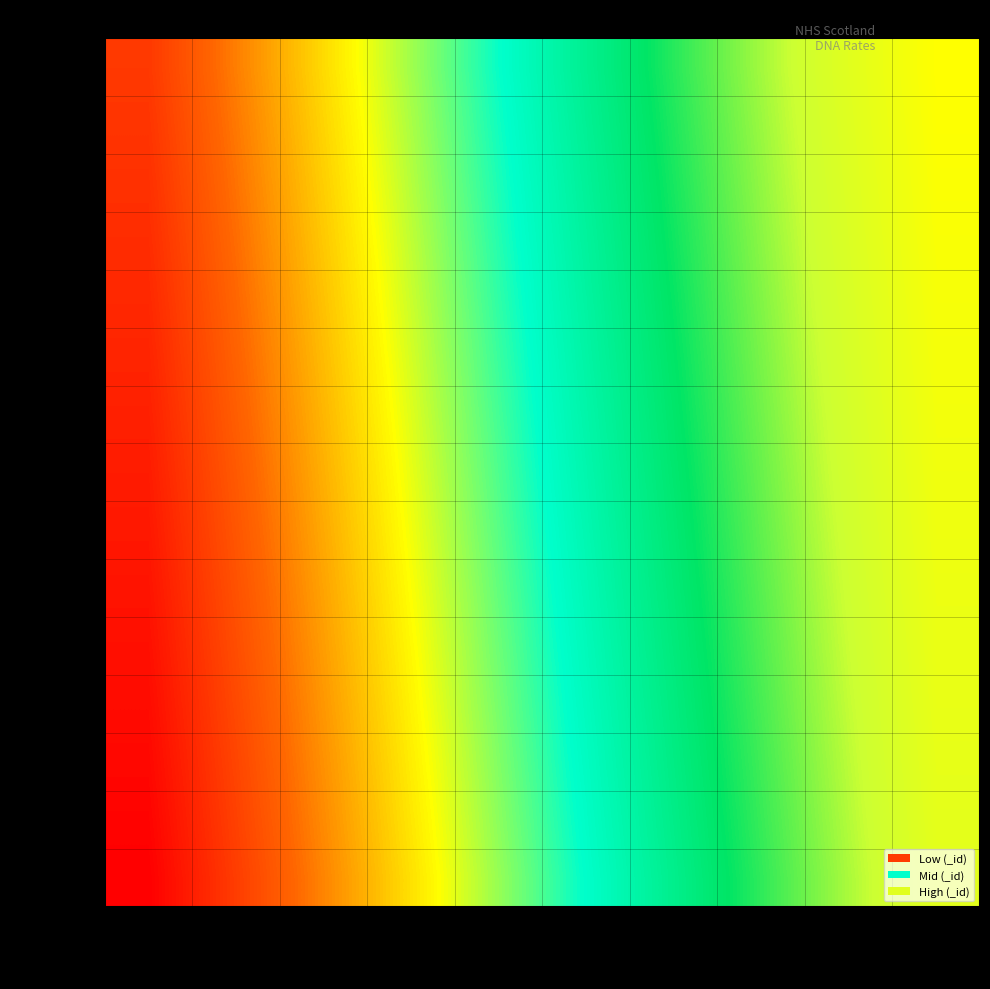

Reading left to right, list all the values displayed in this chart.

S08000015: 2015Q4=1	2016Q1=16	2016Q2=31	2016Q3=46	2016Q4=61	2017Q1=76	2017Q2=91	2017Q3=106	2017Q4=121	2018Q1=136
S08000016: 2015Q4=2	2016Q1=17	2016Q2=32	2016Q3=47	2016Q4=62	2017Q1=77	2017Q2=92	2017Q3=107	2017Q4=122	2018Q1=137
S08000017: 2015Q4=3	2016Q1=18	2016Q2=33	2016Q3=48	2016Q4=63	2017Q1=78	2017Q2=93	2017Q3=108	2017Q4=123	2018Q1=138
S08000019: 2015Q4=4	2016Q1=19	2016Q2=34	2016Q3=49	2016Q4=64	2017Q1=79	2017Q2=94	2017Q3=109	2017Q4=124	2018Q1=139
S08000020: 2015Q4=5	2016Q1=20	2016Q2=35	2016Q3=50	2016Q4=65	2017Q1=80	2017Q2=95	2017Q3=110	2017Q4=125	2018Q1=140
S08000022: 2015Q4=6	2016Q1=21	2016Q2=36	2016Q3=51	2016Q4=66	2017Q1=81	2017Q2=96	2017Q3=111	2017Q4=126	2018Q1=141
S08000024: 2015Q4=7	2016Q1=22	2016Q2=37	2016Q3=52	2016Q4=67	2017Q1=82	2017Q2=97	2017Q3=112	2017Q4=127	2018Q1=142
S08000025: 2015Q4=8	2016Q1=23	2016Q2=38	2016Q3=53	2016Q4=68	2017Q1=83	2017Q2=98	2017Q3=113	2017Q4=128	2018Q1=143
S08000026: 2015Q4=9	2016Q1=24	2016Q2=39	2016Q3=54	2016Q4=69	2017Q1=84	2017Q2=99	2017Q3=114	2017Q4=129	2018Q1=144
S08000028: 2015Q4=10	2016Q1=25	2016Q2=40	2016Q3=55	2016Q4=70	2017Q1=85	2017Q2=100	2017Q3=115	2017Q4=130	2018Q1=145
S08000029: 2015Q4=11	2016Q1=26	2016Q2=41	2016Q3=56	2016Q4=71	2017Q1=86	2017Q2=101	2017Q3=116	2017Q4=131	2018Q1=146
S08000030: 2015Q4=12	2016Q1=27	2016Q2=42	2016Q3=57	2016Q4=72	2017Q1=87	2017Q2=102	2017Q3=117	2017Q4=132	2018Q1=147
S08000031: 2015Q4=13	2016Q1=28	2016Q2=43	2016Q3=58	2016Q4=73	2017Q1=88	2017Q2=103	2017Q3=118	2017Q4=133	2018Q1=148
S08000032: 2015Q4=14	2016Q1=29	2016Q2=44	2016Q3=59	2016Q4=74	2017Q1=89	2017Q2=104	2017Q3=119	2017Q4=134	2018Q1=149
S92000003: 2015Q4=15	2016Q1=30	2016Q2=45	2016Q3=60	2016Q4=75	2017Q1=90	2017Q2=105	2017Q3=120	2017Q4=135	2018Q1=150